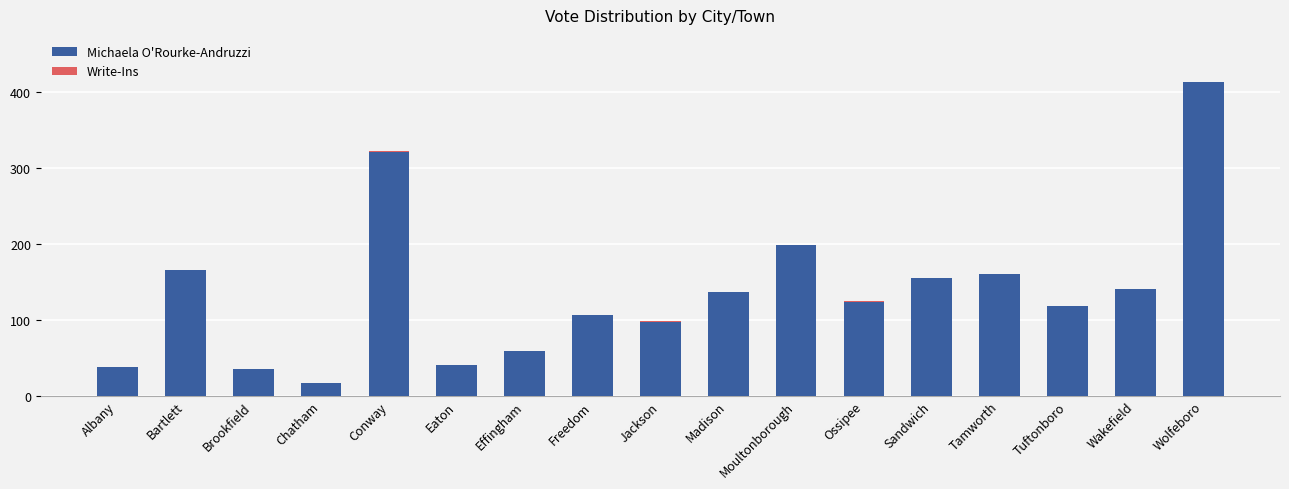

At which category is the sum across all series the highest?

Wolfeboro